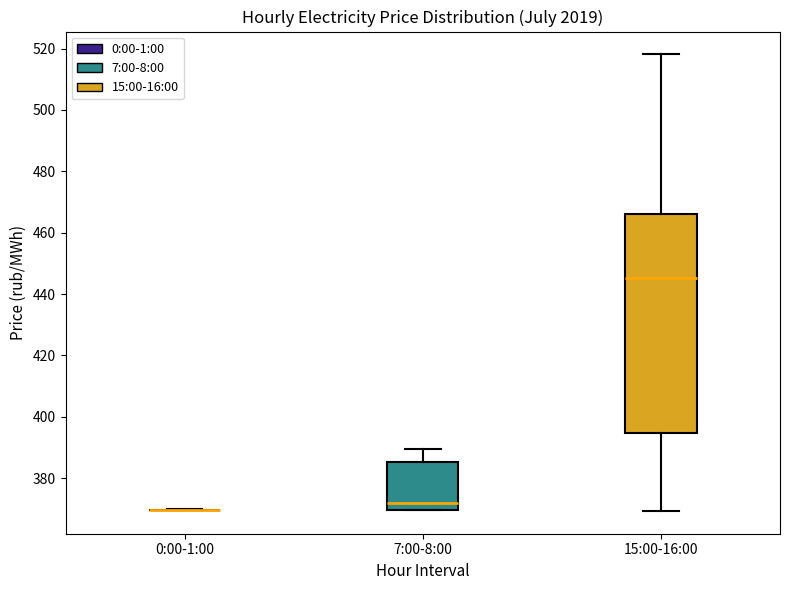

Reading left to right, transcribe this box plot: for each box, give where its median line is, the range the box spans, and where its two whiskers end, as read against the y-axis. The values are not printed on the chart, so give them approximately, as read against the axis.

0:00-1:00: box collapsed to a line at 370, whiskers 370 to 370
7:00-8:00: median 372, box 370 to 386, whiskers 370 to 390
15:00-16:00: median 446, box 394 to 466, whiskers 370 to 518